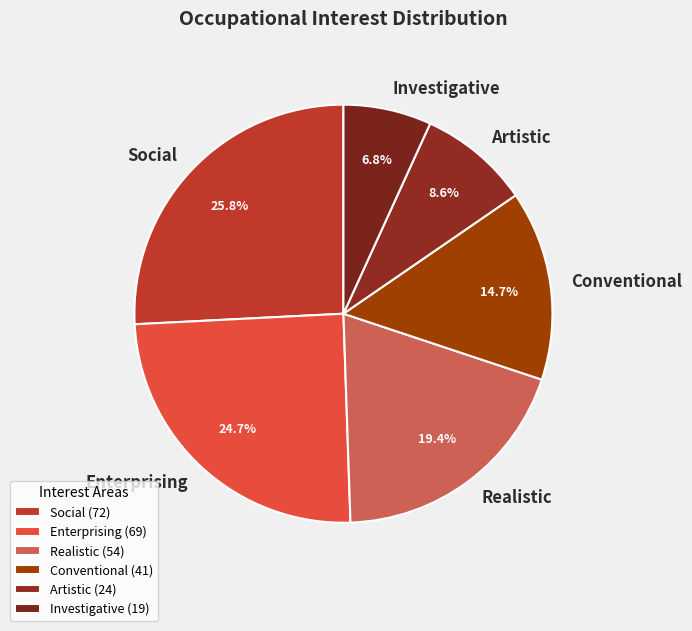

Which slice is the largest?

Social